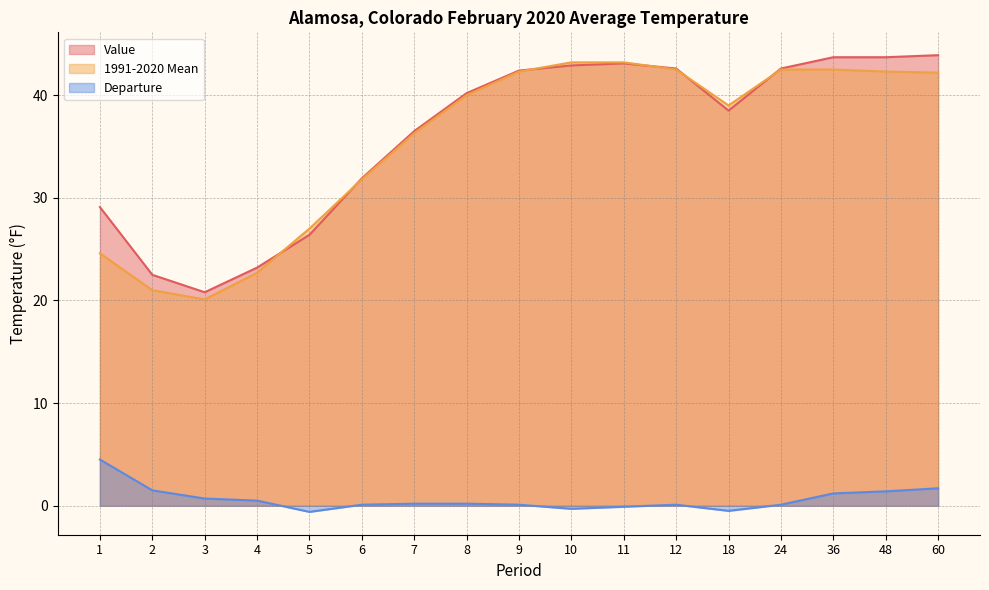

Which has a higher value, 5 or 1?

1